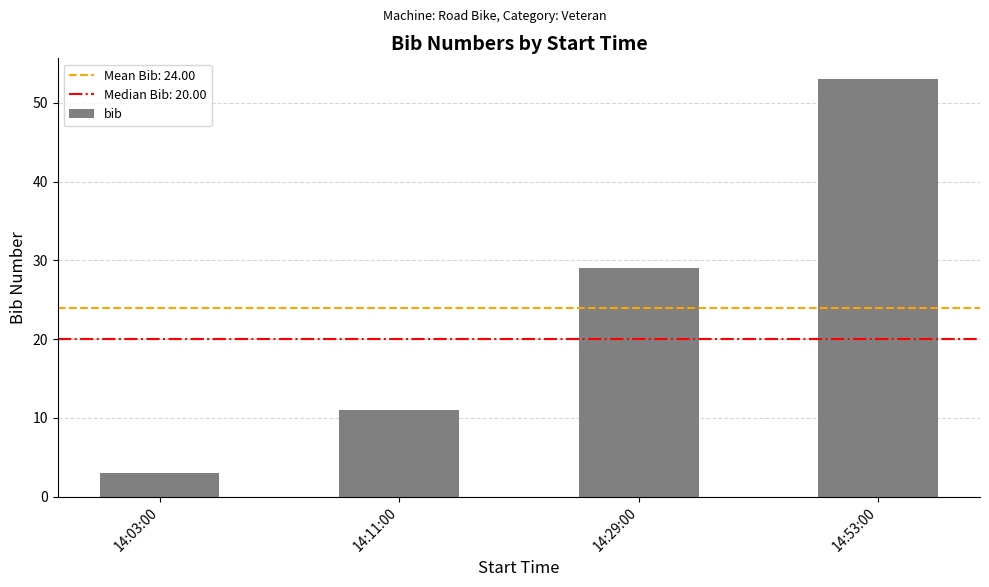

What is the difference between the second highest and minimum values?

26